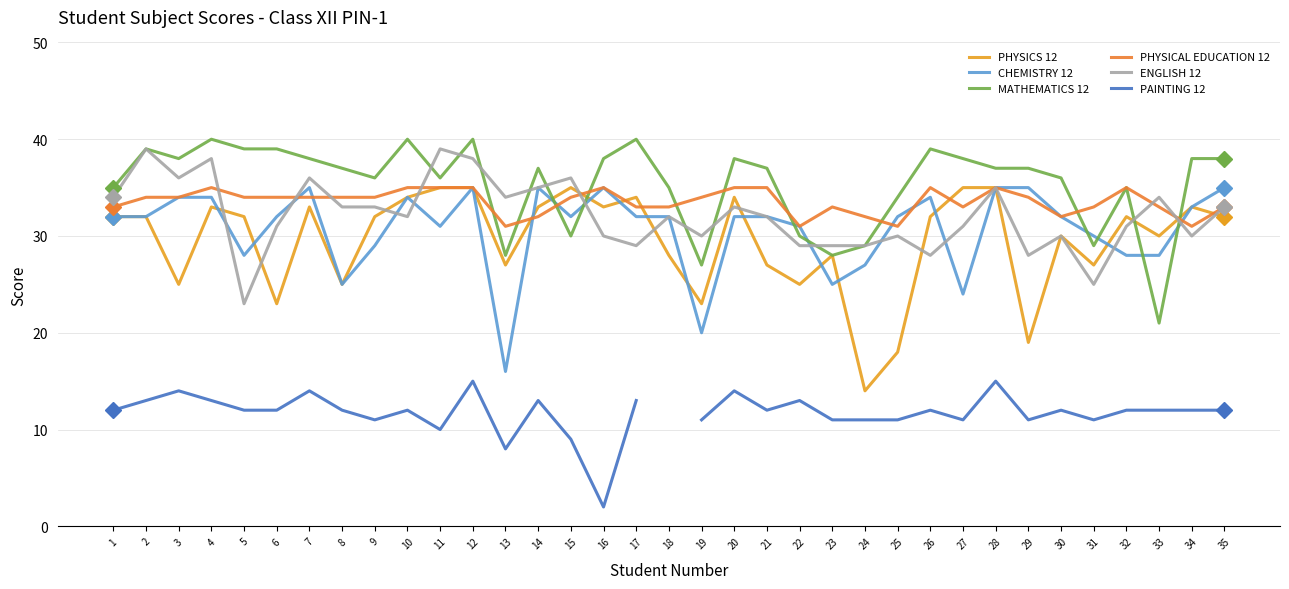

Which category has the highest value in the PHYSICAL EDUCATION 12 series?

4